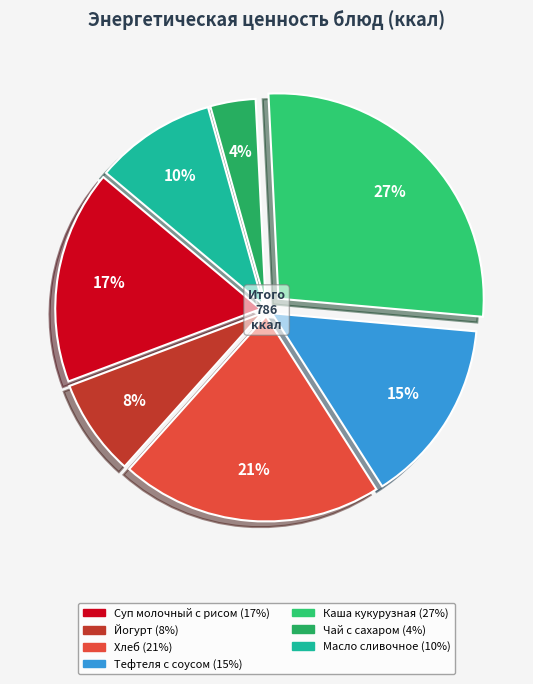

Combined, what portion of the pie is Йогурт and Каша кукурузная?

34.8%